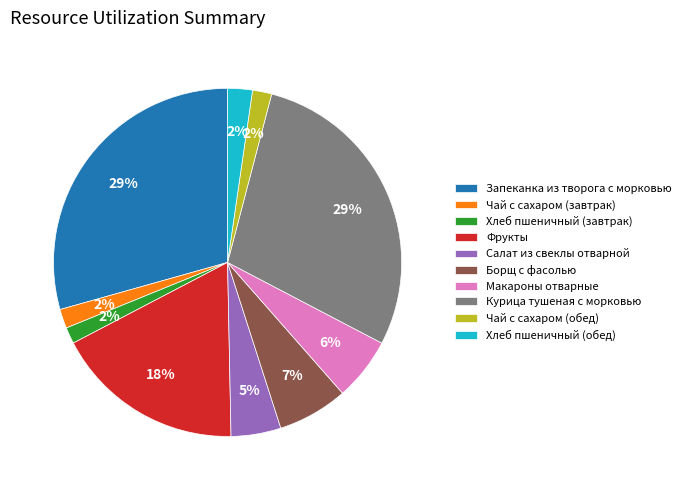

Combined, do Салат из свеклы отварной and Хлеб пшеничный (завтрак) account for over 50%?

No